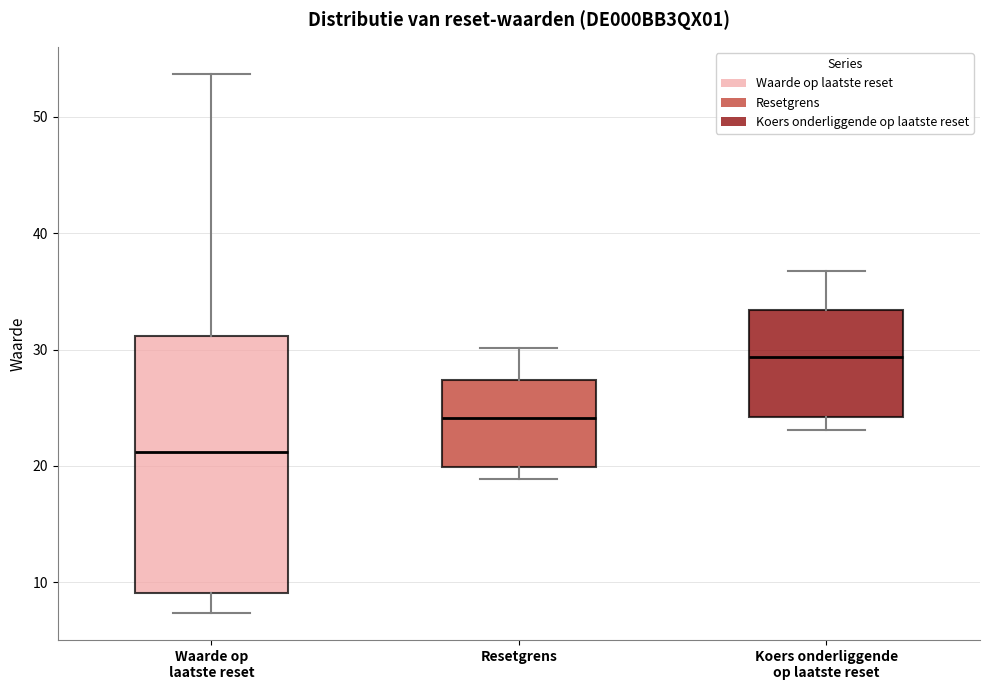

Reading left to right, read every box against the y-axis: the position of its median line, the range the box covers, and the ends of its whiskers. The values are not printed on the chart, so give them approximately, as read against the axis.

Waarde op laatste reset: median 21, box 9 to 31, whiskers 7 to 54
Resetgrens: median 24, box 20 to 27, whiskers 19 to 30
Koers onderliggende op laatste reset: median 29, box 24 to 33, whiskers 23 to 37